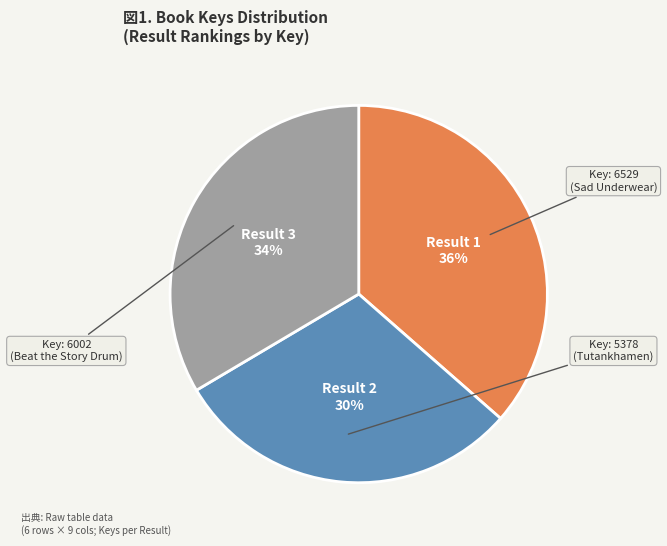

Is the sum of Result 1 and Result 2 greater than half?

Yes